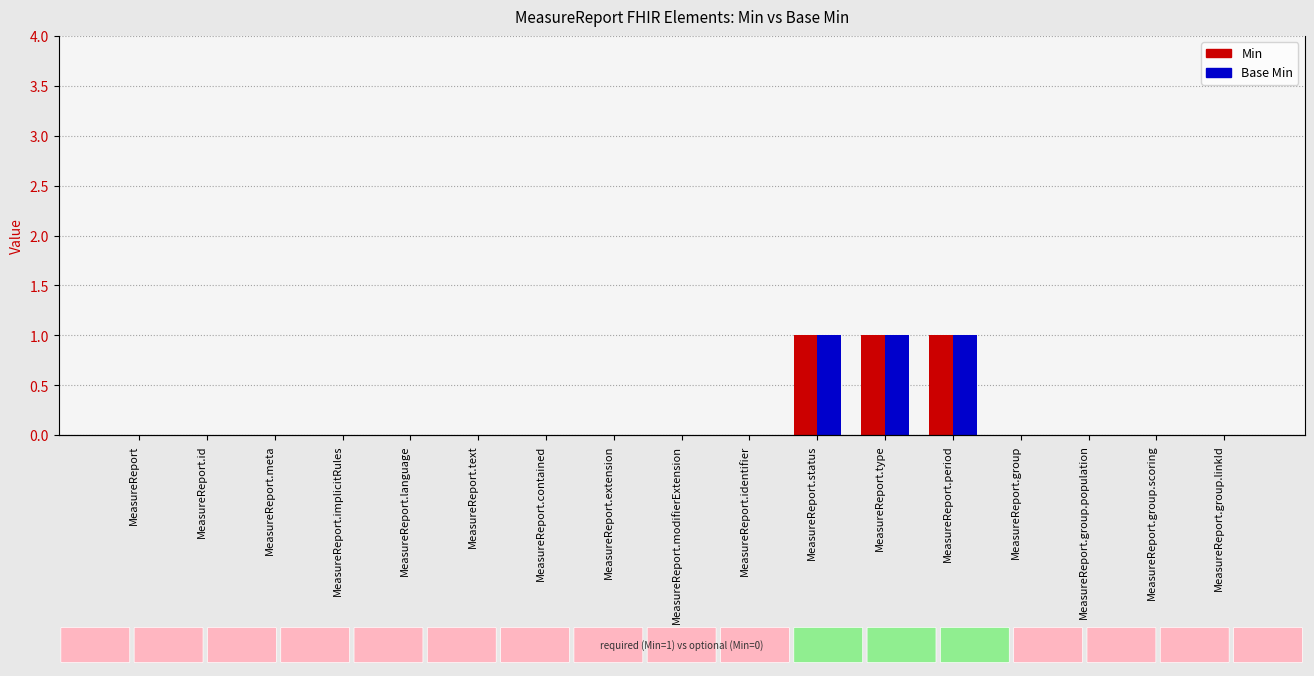

At MeasureReport.type, list the series in order from smallest to largest.

Min, Base Min